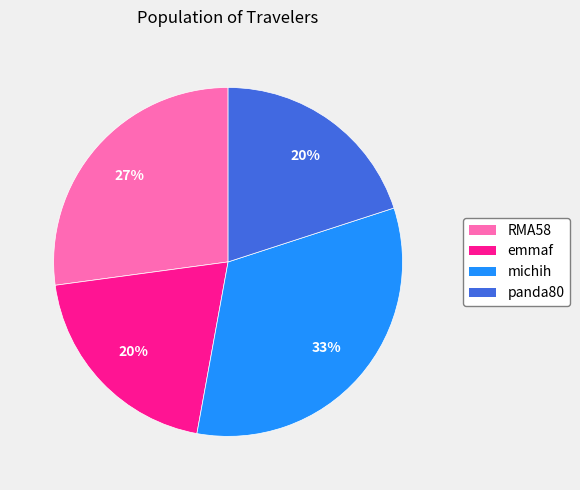

To the nearest percent, what is the difference between the largest and smallest slice percentages?

13%